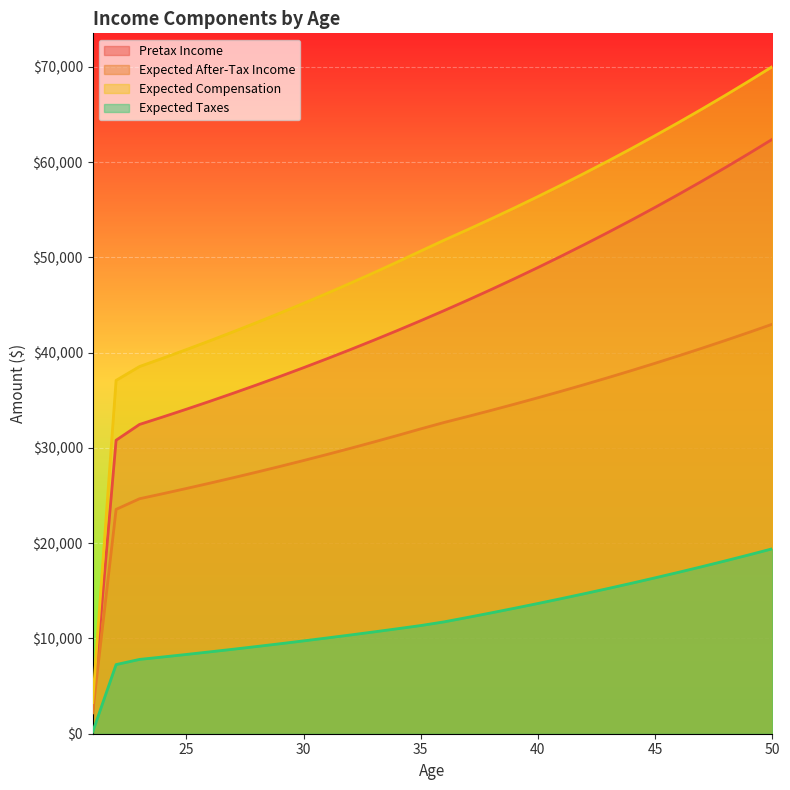

What is the minimum value shown in the chart?

181.6